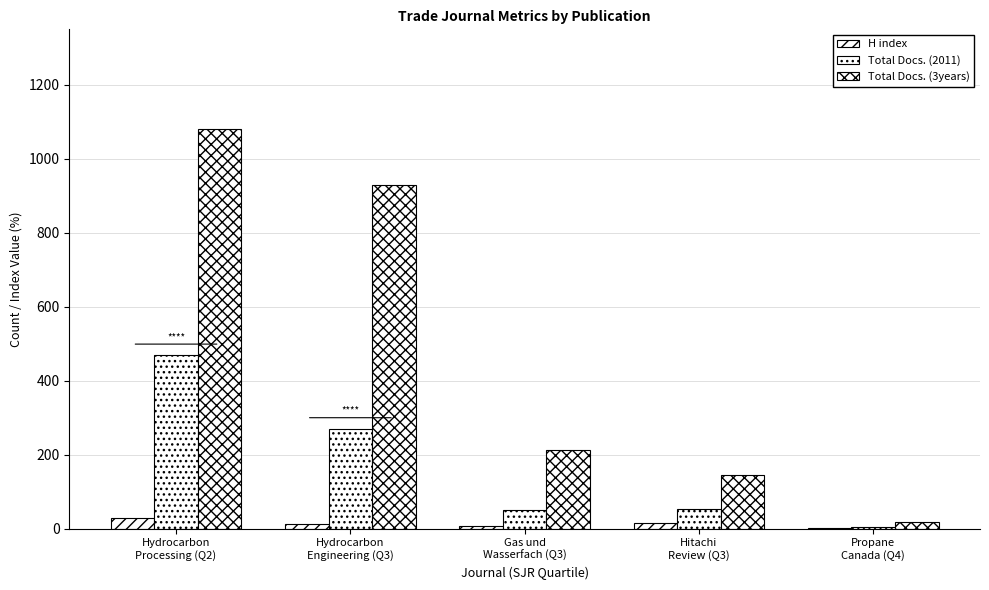

How many series are shown in this chart?

3